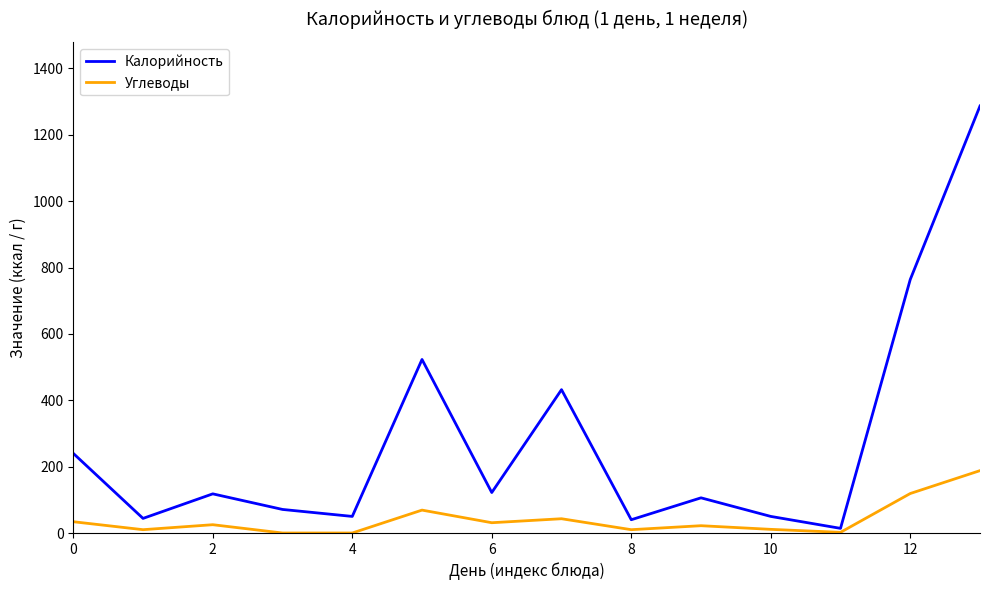

How many categories are shown in the chart?

14